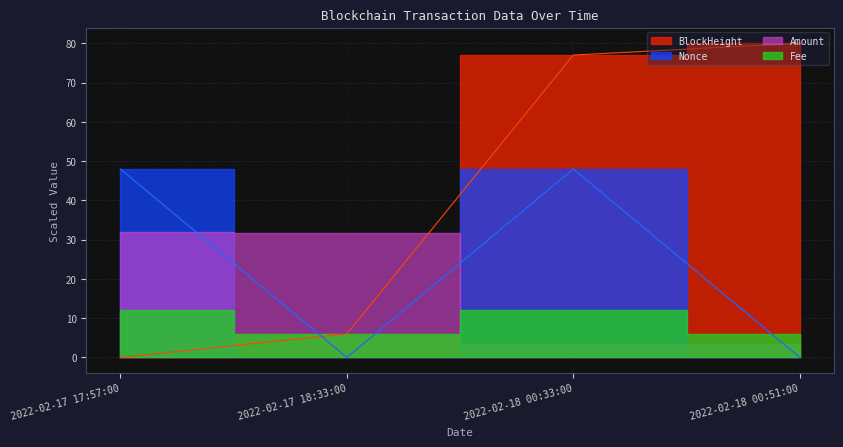

How many times do Nonce and BlockHeight cross each other?

1